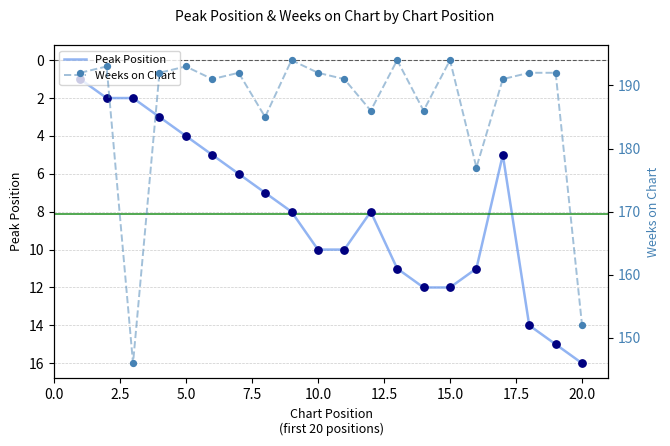

At which label does Peak Position reach its peak?

20.0